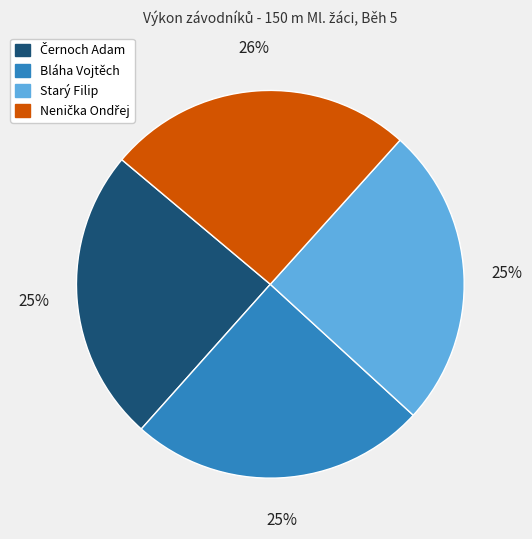

Does any single category account for the majority?

No